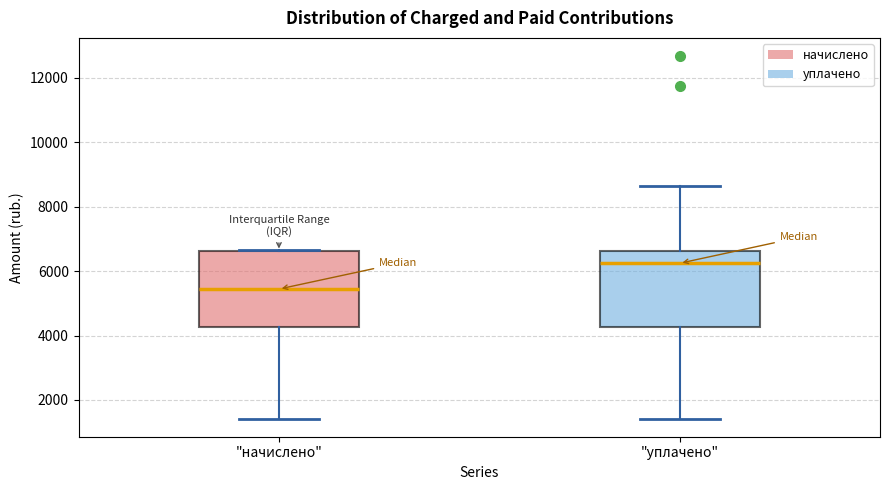

Reading left to right, read every box against the y-axis: the position of its median line, the range the box covers, and the ends of its whiskers. The values are not printed on the chart, so give them approximately, as read against the axis.

"начислено": median 5400, box 4200 to 6600, whiskers 1400 to 6600
"уплачено": median 6200, box 4200 to 6600, whiskers 1400 to 8600